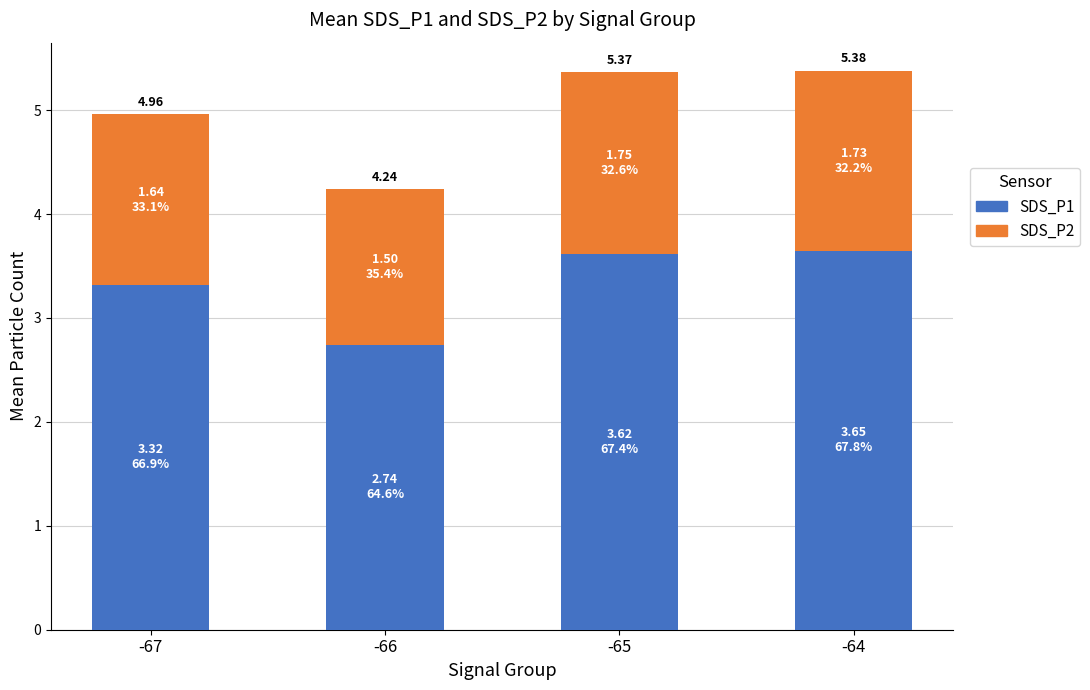

Reading left to right, transcribe all the data shown in this chart.

Total: -67=5.0	-66=4.2	-65=5.4	-64=5.4
SDS_P1: -67=3.3	-66=2.7	-65=3.6	-64=3.6
SDS_P2: -67=1.6	-66=1.5	-65=1.8	-64=1.7